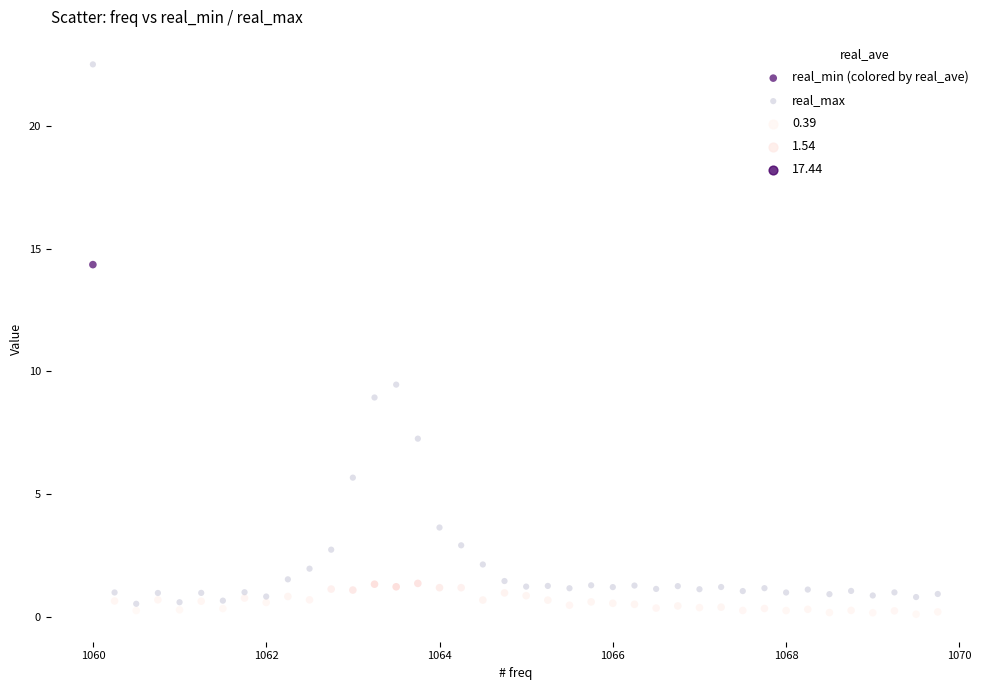

Which series reaches the maximum Y coordinate?

real_max